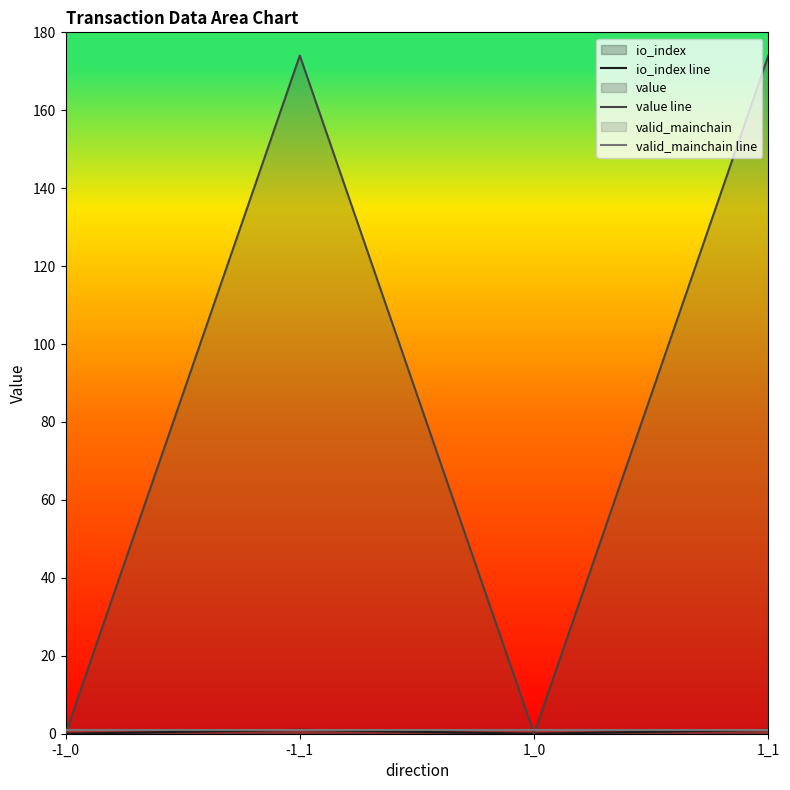

What is the average value of the io_index line series?

0.5